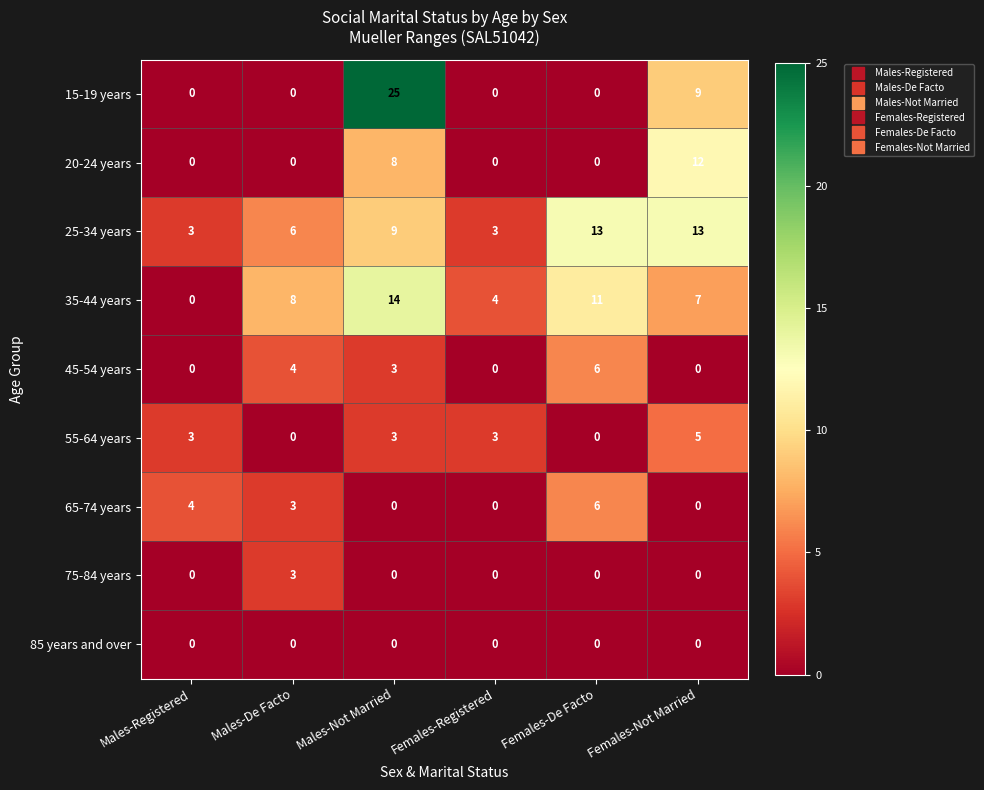

What is the greatest value displayed?

25